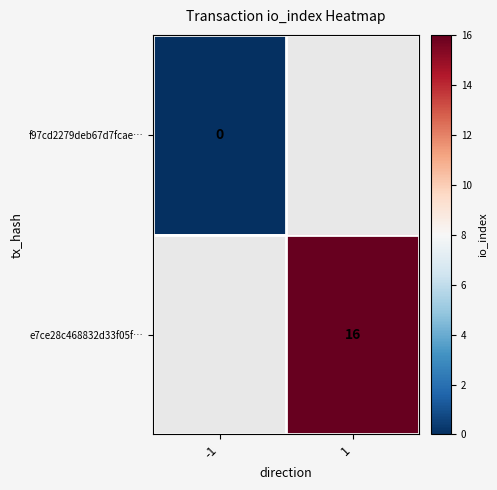

The e7ce28c468832d33f05f… series shows 28 at 1. True or false?

False